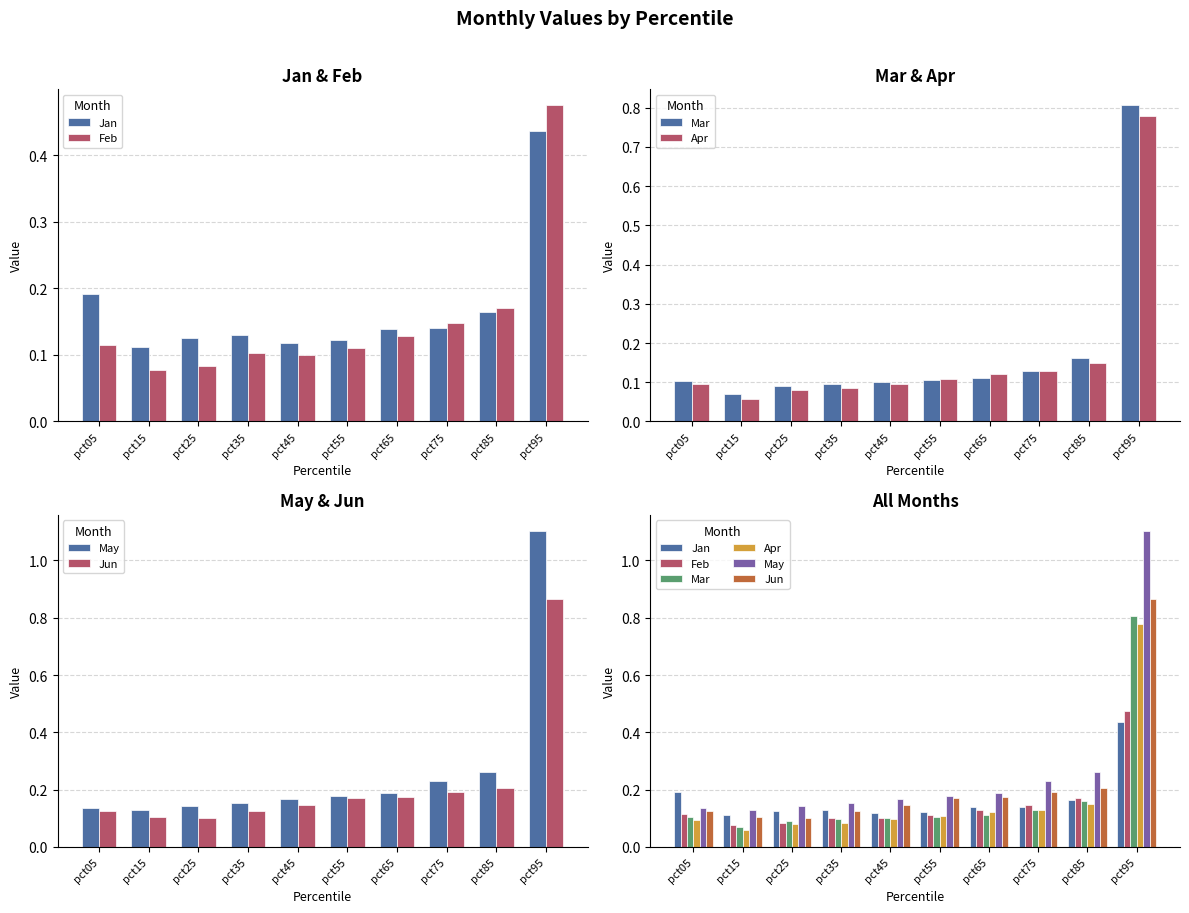

Which has a higher value, pct55 or pct95?

pct95